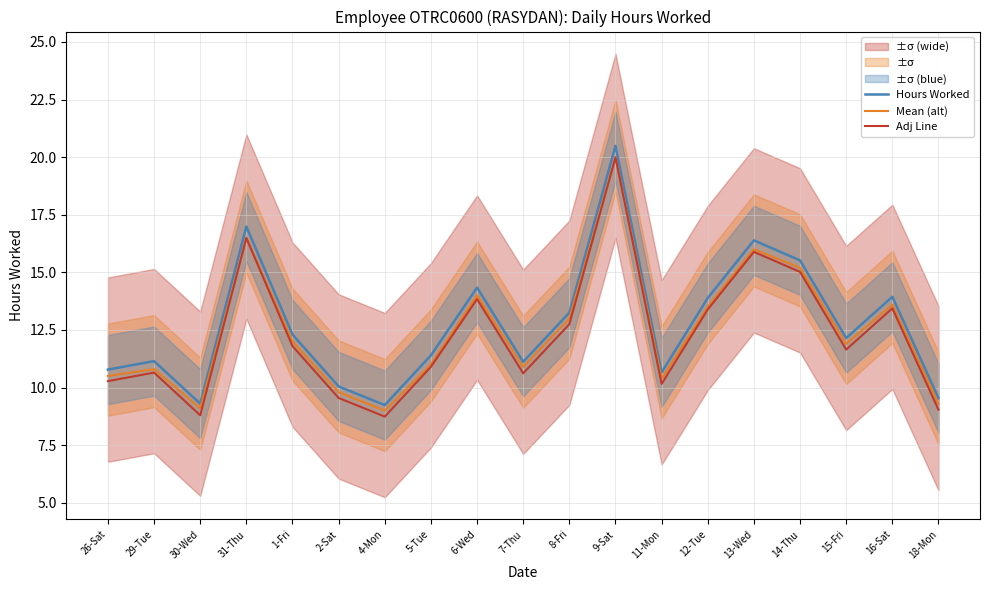

At which category is the sum across all series the highest?

9-Sat